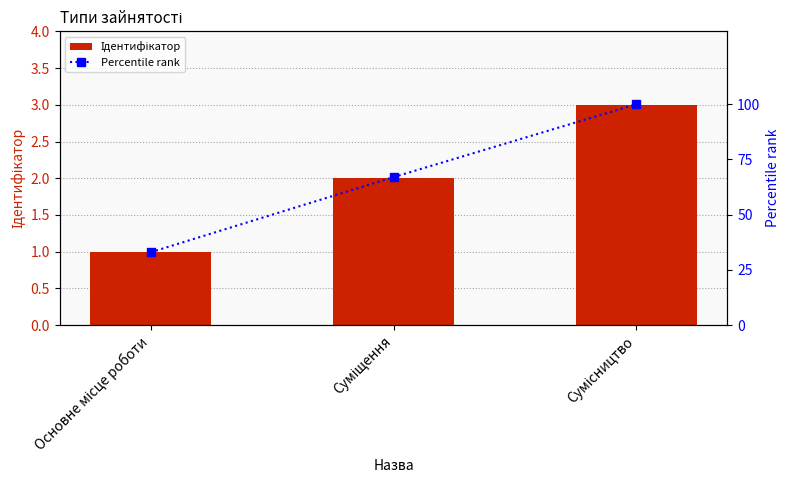

Count the number of data series in this chart.

2